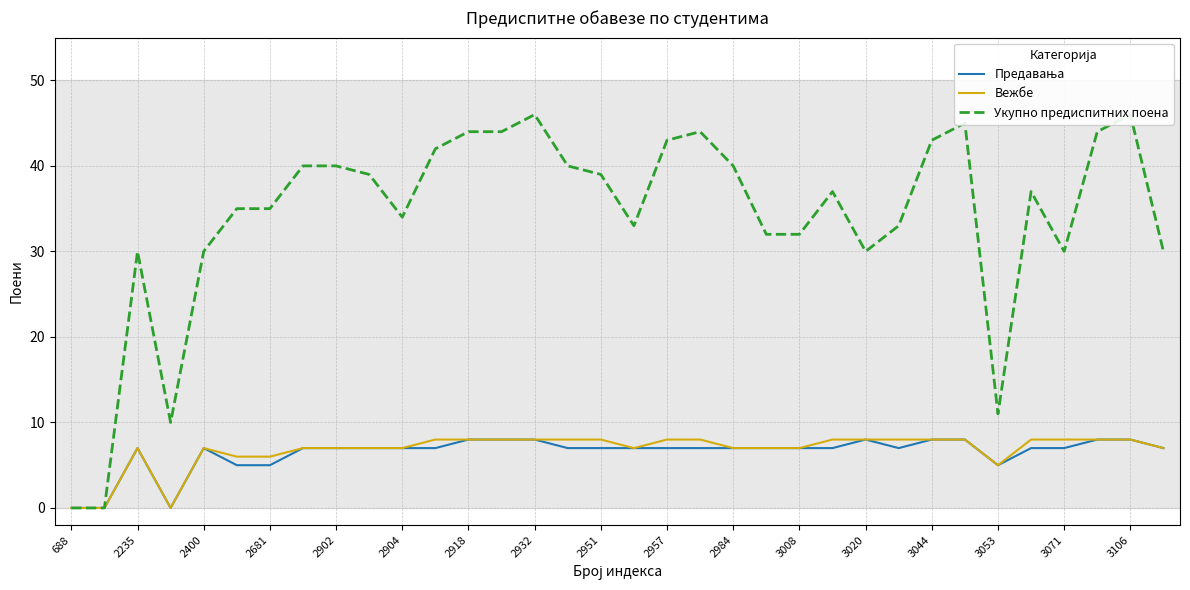

True or false: Предавања and Вежбе intersect in this chart.

False